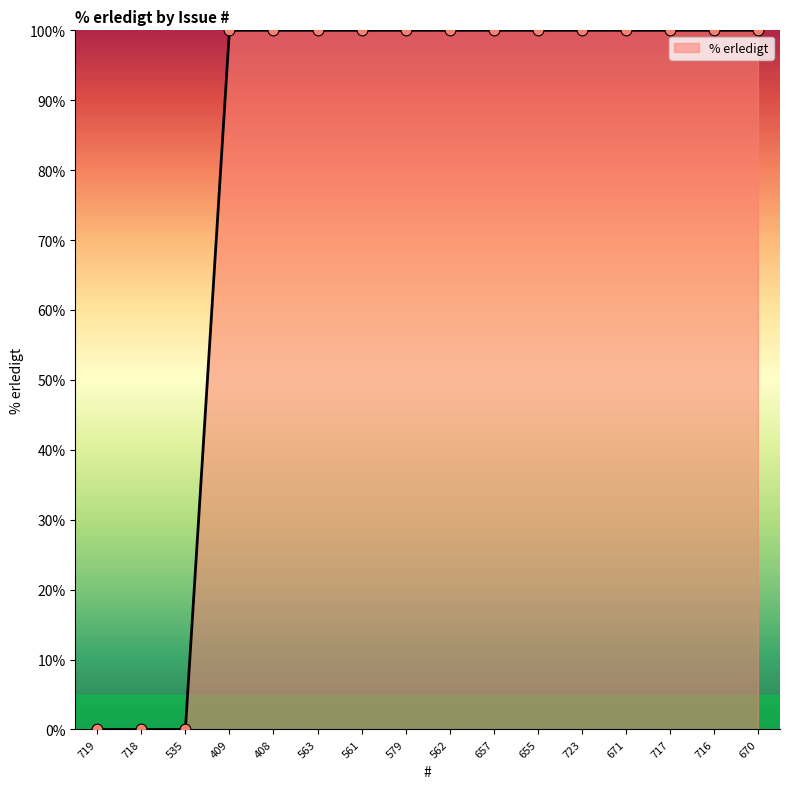

What is the change in value from 719 to 671?

+100